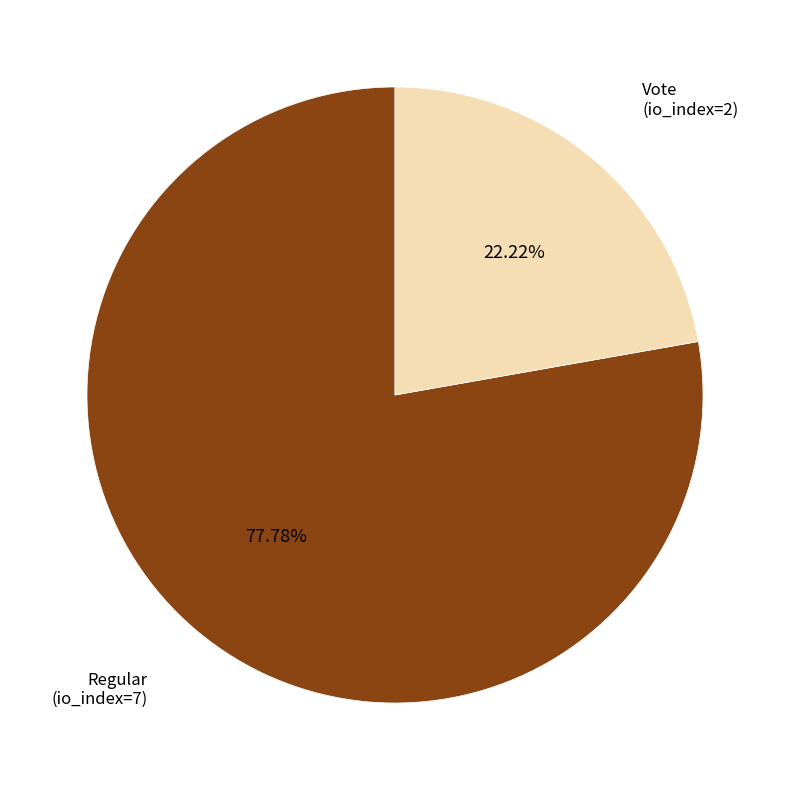

Is there any slice that represents more than half of the pie?

Yes